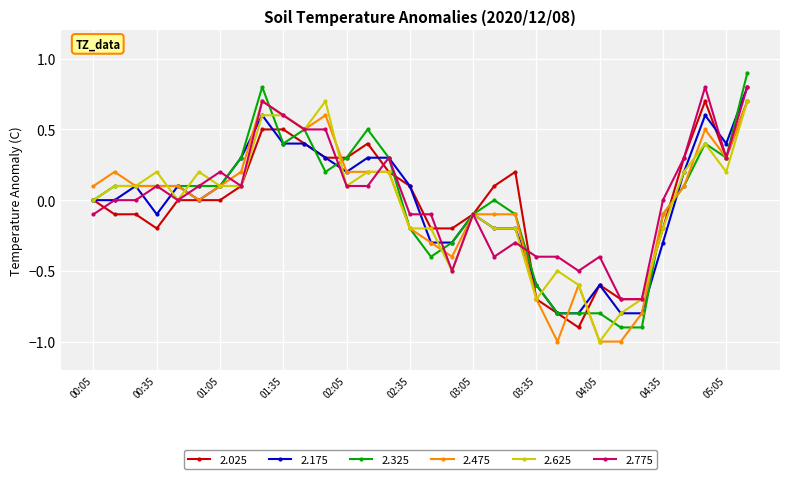

What are all the series names shown in the legend?

2.025, 2.175, 2.325, 2.475, 2.625, 2.775